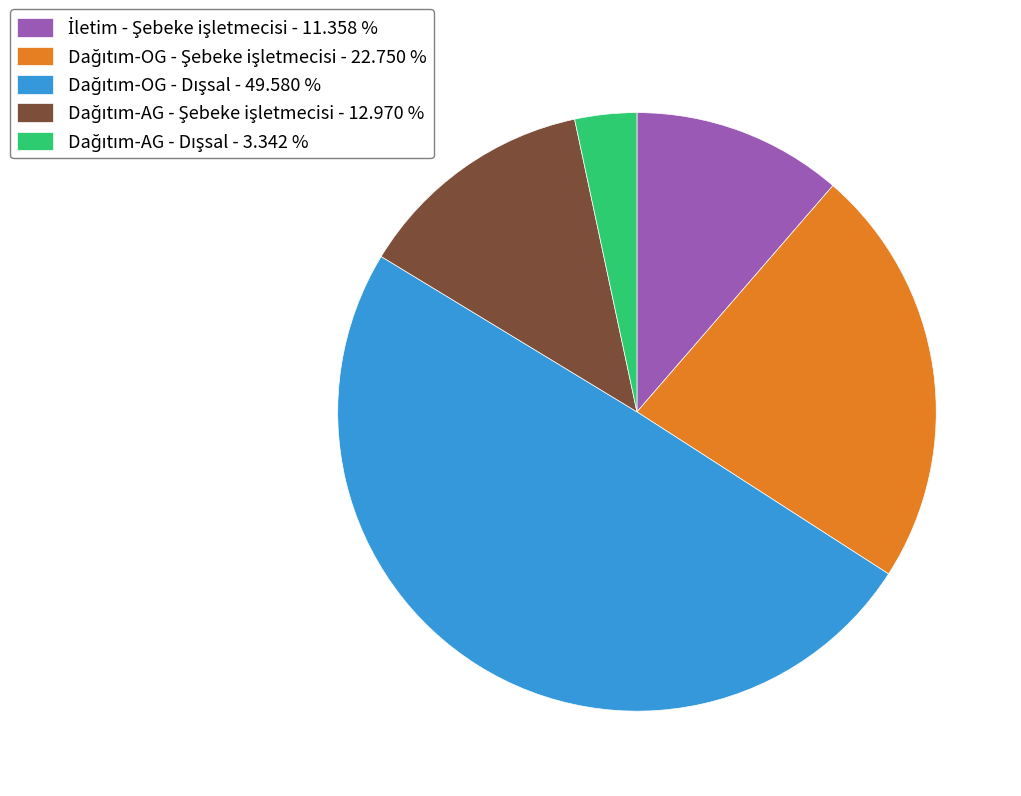

Is there any slice that represents more than half of the pie?

No